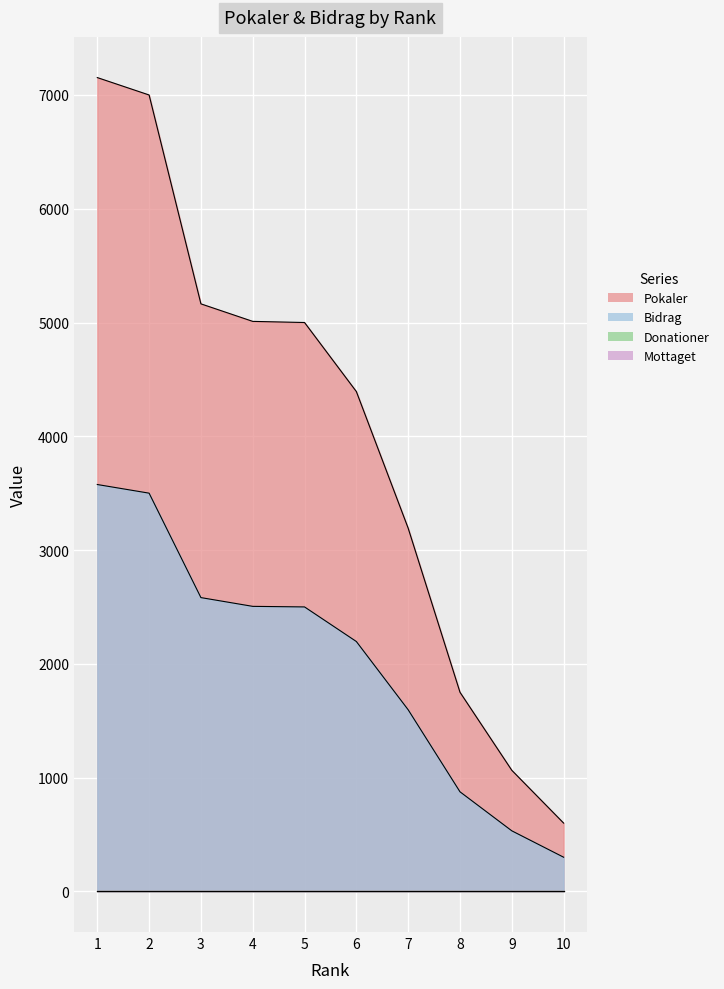

Does the chart display data point markers on the line(s)?

No